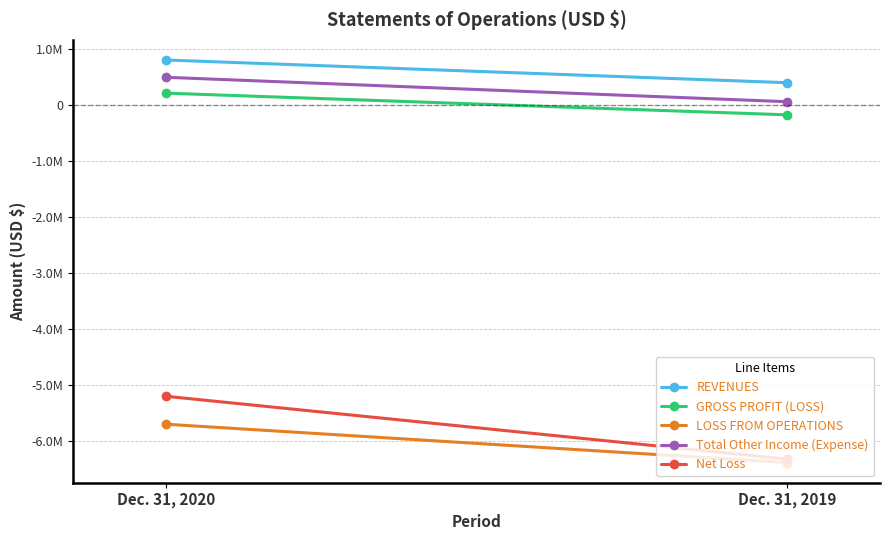

What is the smallest value displayed?

-6383685